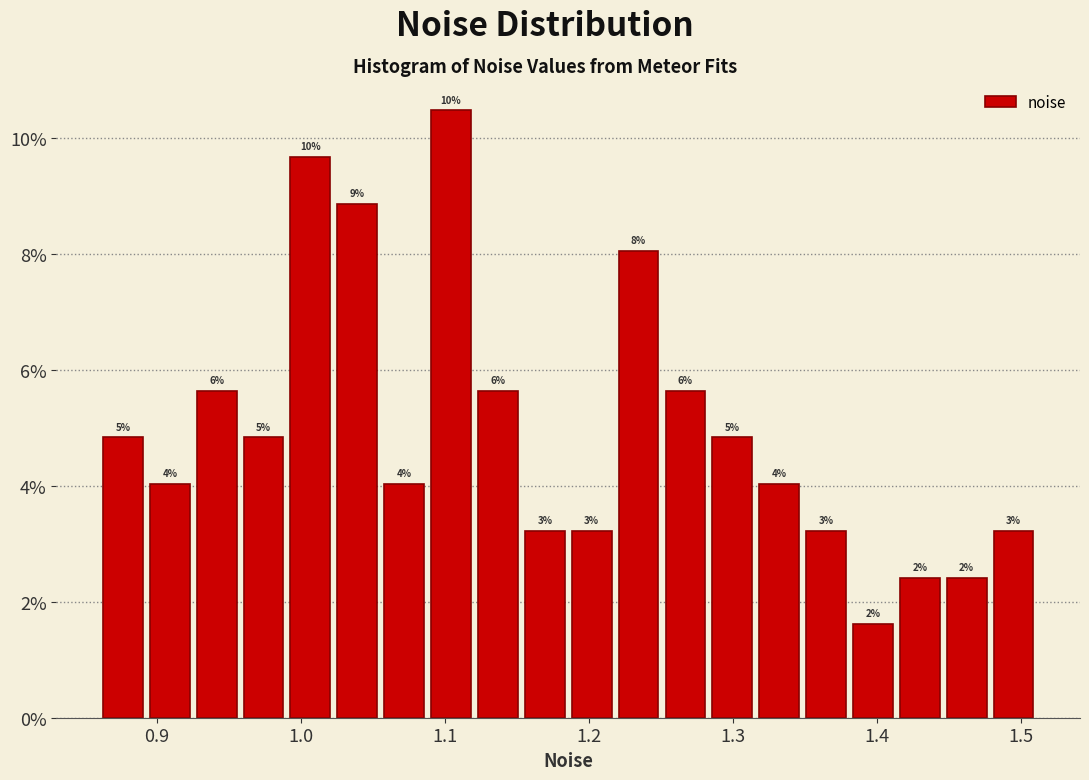

Around what value on the x-axis is the tallest bar? Give the approximate position of its centre, as read against the axis.

1.10